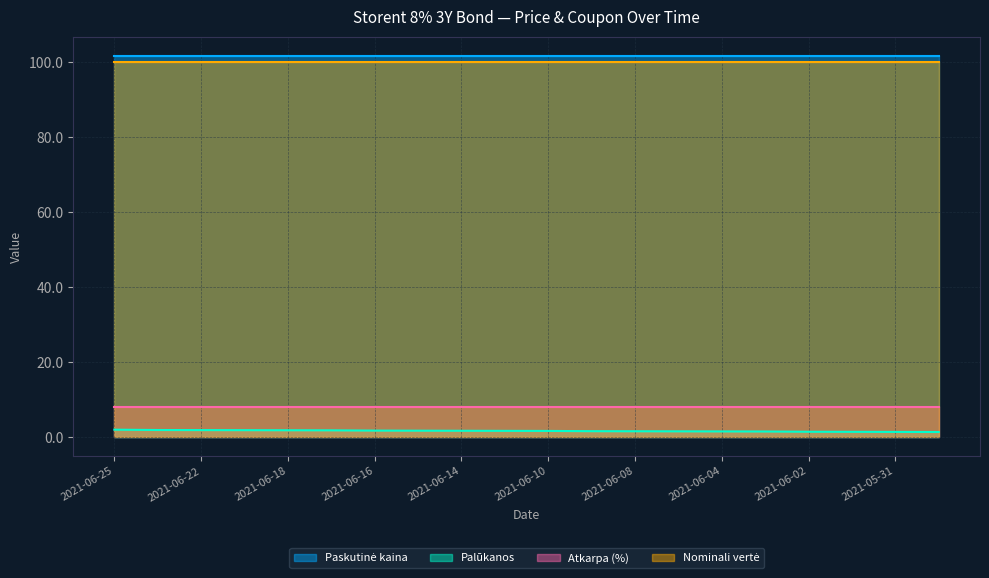

True or false: Atkarpa (%) has more than 0 interior local peaks.

False